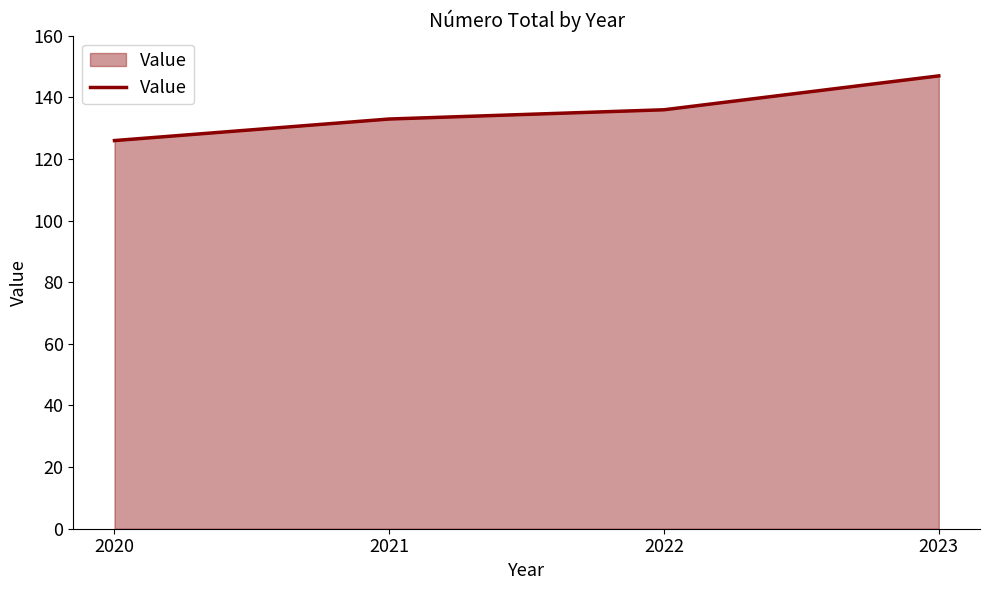

What is the average value?

136